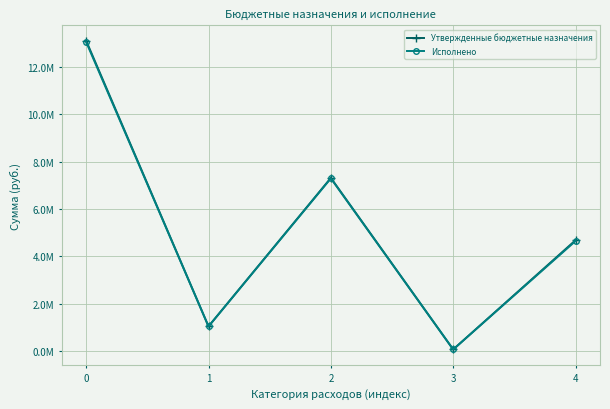

Reading left to right, what are all the values shown in this chart?

Утвержденные бюджетные назначения: 0=13111346.1	1=1042395.8	2=7316189.4	3=68200.0	4=4684561.0
Исполнено: 0=13056581.8	1=1042395.8	2=7296485.5	3=68200.0	4=4649500.5